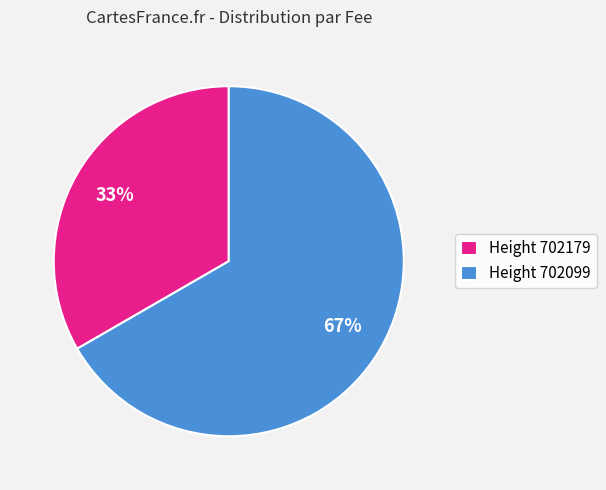

True or false: Height 702179 accounts for 33% of the total.

True